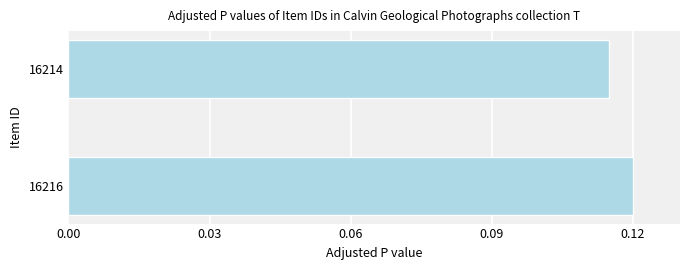

Which label corresponds to the largest value in the chart?

16216